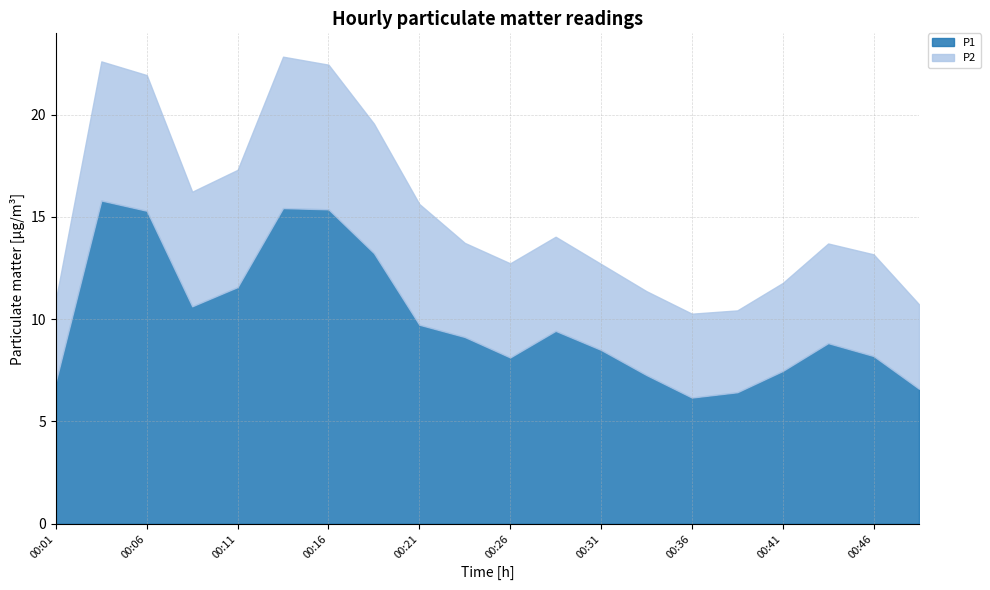

True or false: P1 and P2 cross at least once.

False